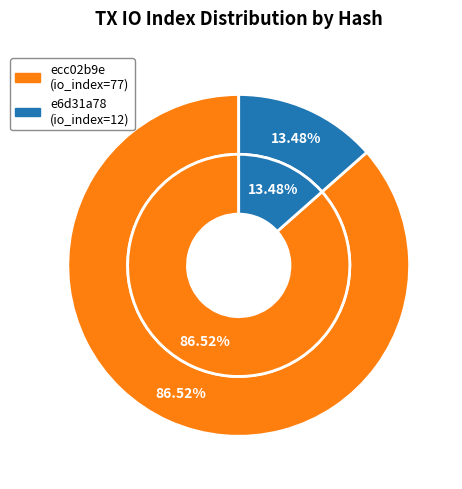

To the nearest percent, what is the average slice percentage?

50%